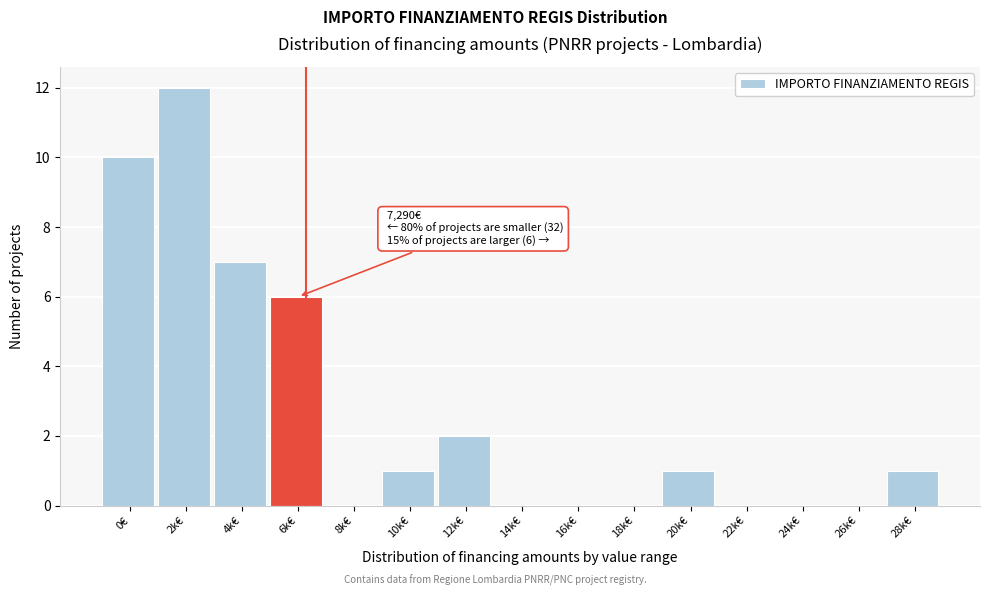

Reading left to right, list all the values displayed in this chart.

0€=10	2k€=12	4k€=7	6k€=6	8k€=0	10k€=1	12k€=2	14k€=0	16k€=0	18k€=0	20k€=1	22k€=0	24k€=0	26k€=0	28k€=1